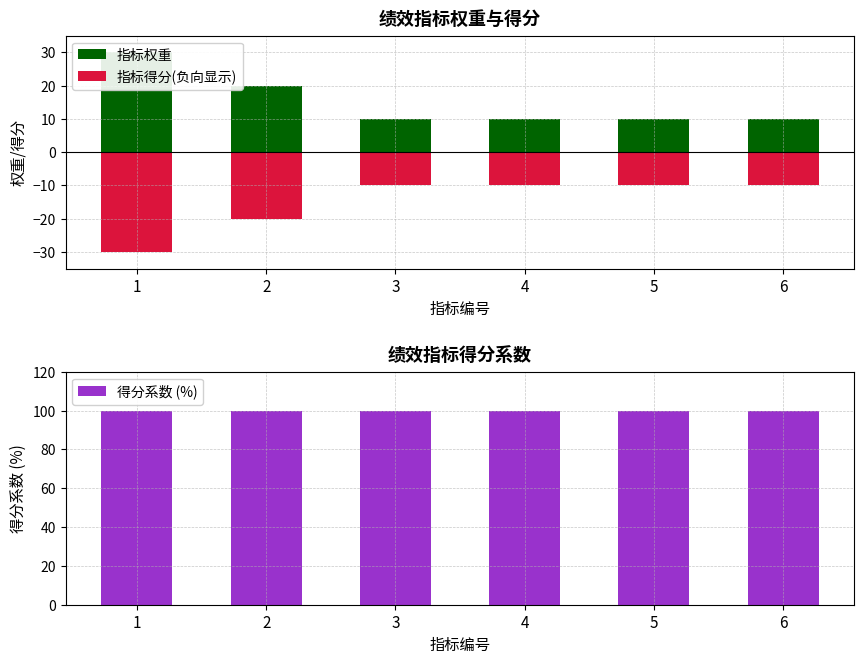

The value of 得分系数 (%) at 5 is 100. True or false?

True